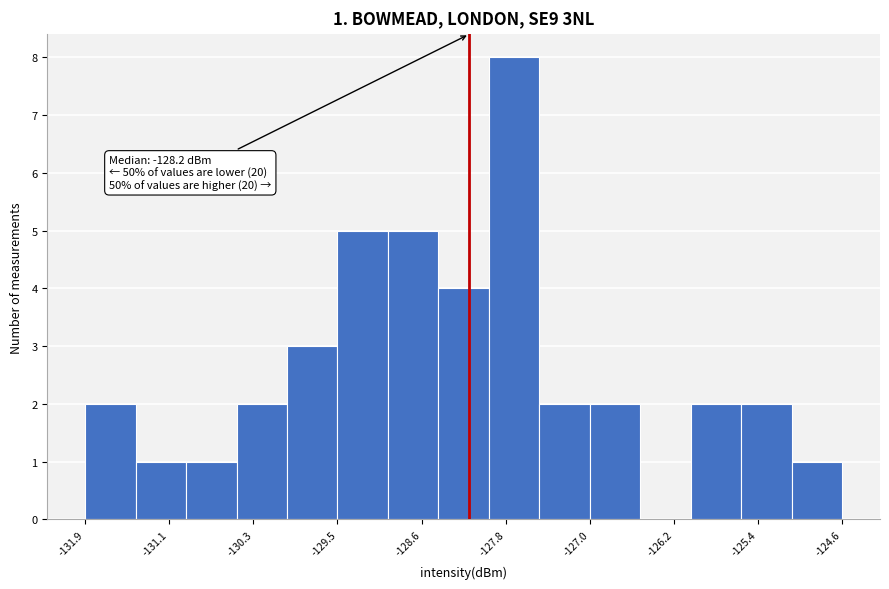

Over which range of the x-axis is the bar tallest?

-128.0 to -127.5